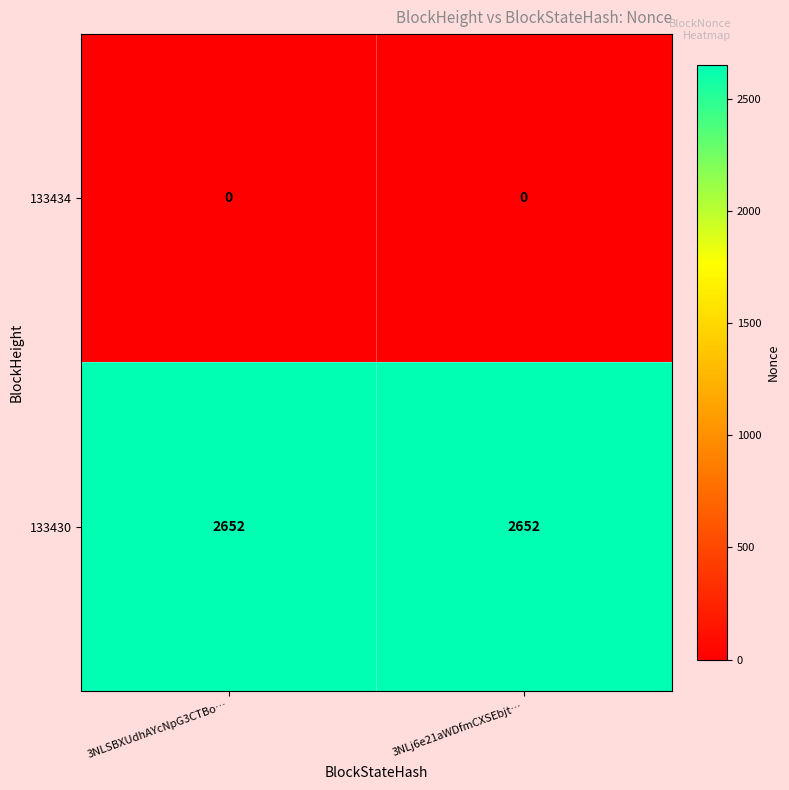

Reading left to right, transcribe all the data shown in this chart.

133434: 3NLSBXUdhAYcNpG3CTBo…=0	3NLj6e21aWDfmCXSEbjt…=0
133430: 3NLSBXUdhAYcNpG3CTBo…=2652	3NLj6e21aWDfmCXSEbjt…=2652